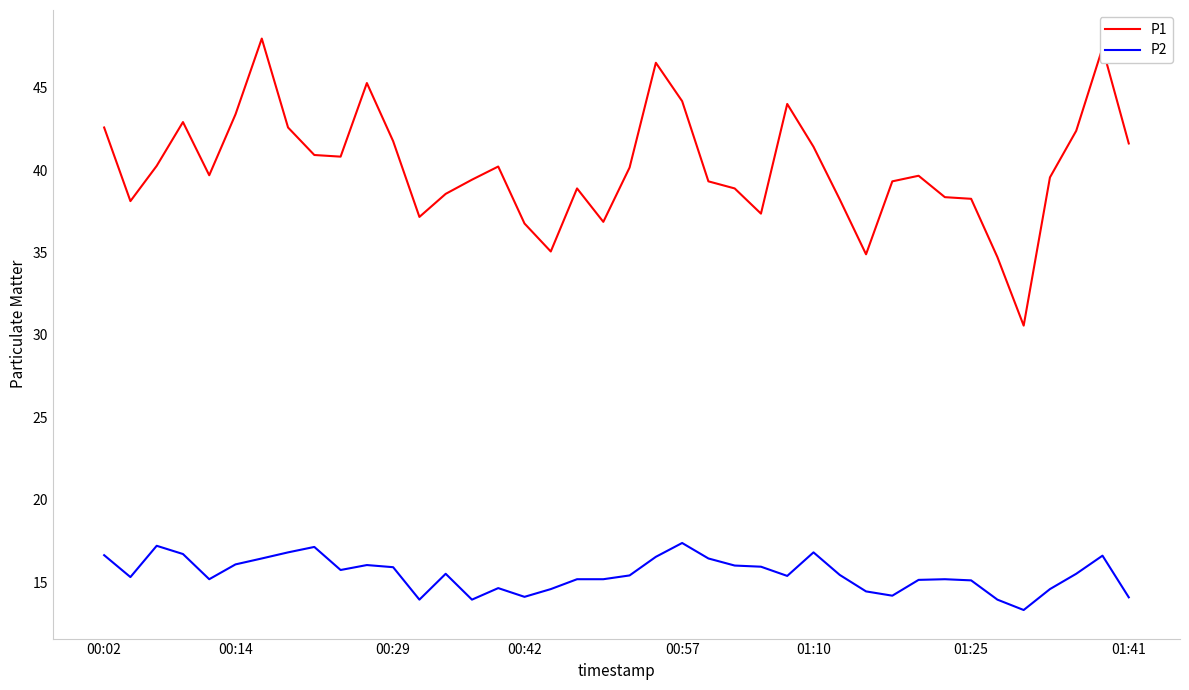

Which series has the largest range (max minus min)?

P1